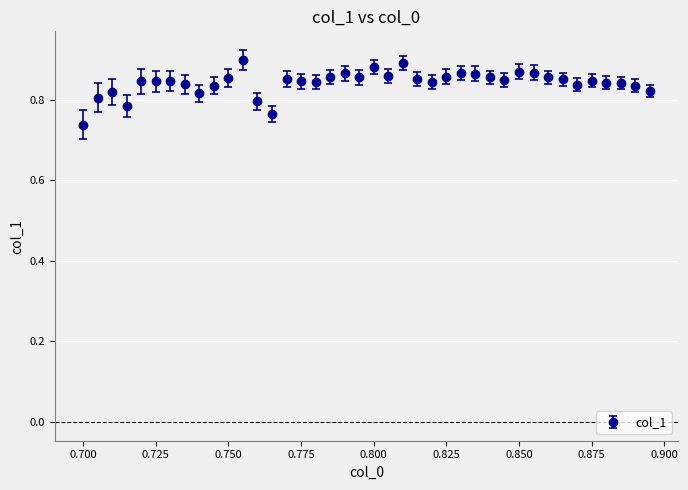

True or false: the data has more than 2 interior local peaks.

True